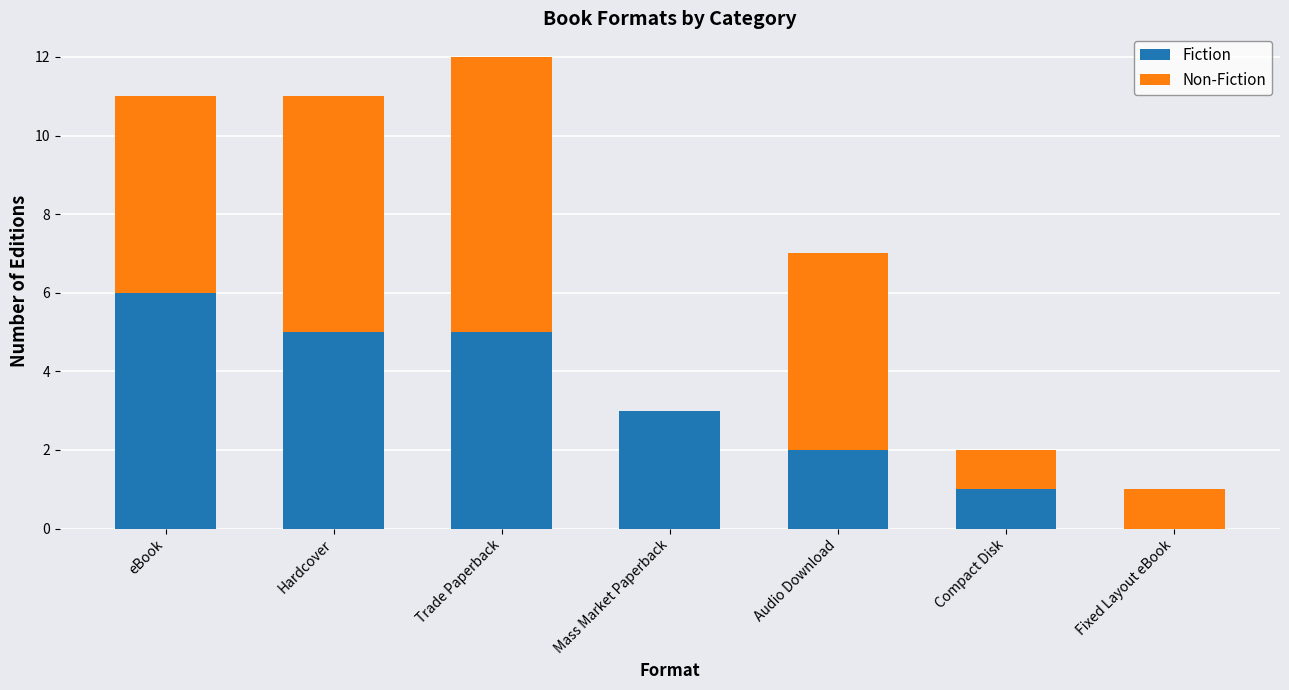

What is the difference between the Fiction values at Fixed Layout eBook and Hardcover?

5